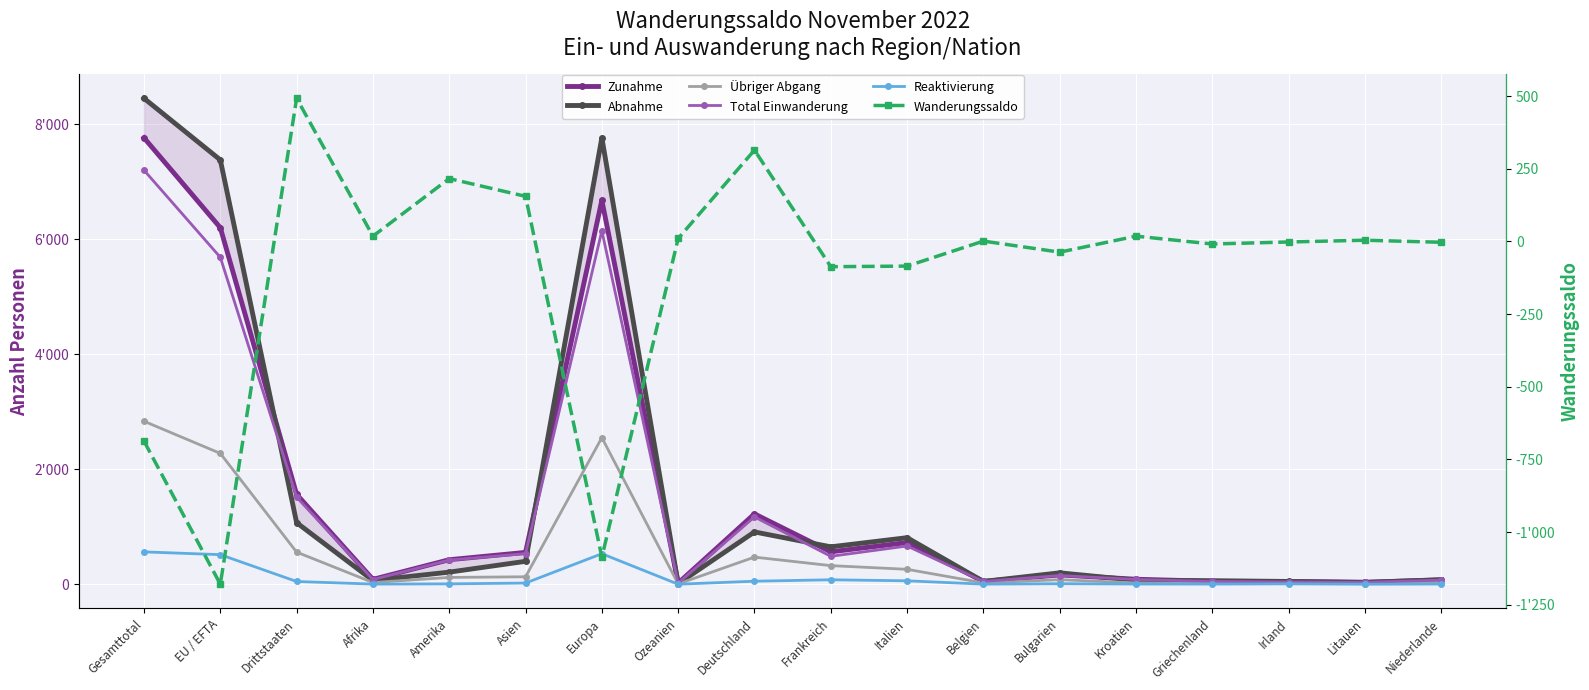

Reading left to right, transcribe all the data shown in this chart.

Zunahme: Gesamttotal=7764	EU / EFTA=6201	Drittstaaten=1563	Afrika=85	Amerika=427	Asien=554	Europa=6678	Ozeanien=20	Deutschland=1224	Frankreich=564	Italien=725	Belgien=50	Bulgarien=162	Kroatien=87	Griechenland=52	Irland=47	Litauen=35	Niederlande=76
Abnahme: Gesamttotal=8451	EU / EFTA=7380	Drittstaaten=1071	Afrika=67	Amerika=211	Asien=399	Europa=7764	Ozeanien=10	Deutschland=910	Frankreich=651	Italien=810	Belgien=49	Bulgarien=199	Kroatien=69	Griechenland=61	Irland=49	Litauen=31	Niederlande=79
Übriger Abgang: Gesamttotal=2835	EU / EFTA=2276	Drittstaaten=559	Afrika=30	Amerika=119	Asien=130	Europa=2550	Ozeanien=6	Deutschland=472	Frankreich=324	Italien=260	Belgien=24	Bulgarien=80	Kroatien=23	Griechenland=14	Irland=21	Litauen=10	Niederlande=45
Total Einwanderung: Gesamttotal=7201	EU / EFTA=5686	Drittstaaten=1515	Afrika=82	Amerika=420	Asien=533	Europa=6147	Ozeanien=19	Deutschland=1171	Frankreich=486	Italien=665	Belgien=48	Bulgarien=152	Kroatien=83	Griechenland=49	Irland=40	Litauen=34	Niederlande=72
Reaktivierung: Gesamttotal=563	EU / EFTA=515	Drittstaaten=48	Afrika=3	Amerika=7	Asien=21	Europa=531	Ozeanien=1	Deutschland=53	Frankreich=78	Italien=60	Belgien=2	Bulgarien=10	Kroatien=4	Griechenland=3	Irland=7	Litauen=1	Niederlande=4
Wanderungssaldo: Gesamttotal=-687	EU / EFTA=-1179	Drittstaaten=492	Afrika=18	Amerika=216	Asien=155	Europa=-1086	Ozeanien=10	Deutschland=314	Frankreich=-87	Italien=-85	Belgien=1	Bulgarien=-37	Kroatien=18	Griechenland=-9	Irland=-2	Litauen=4	Niederlande=-3